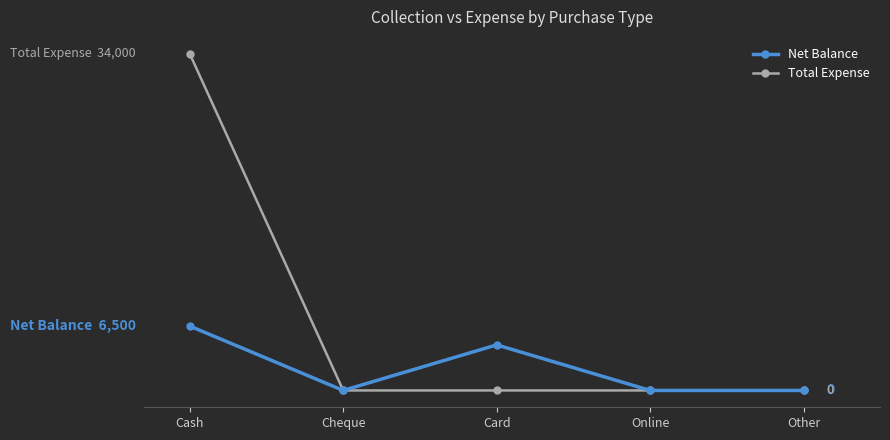

Reading left to right, list all the values displayed in this chart.

Net Balance: 6500	0	4600	0	0
Total Expense: 34000	0	0	0	0